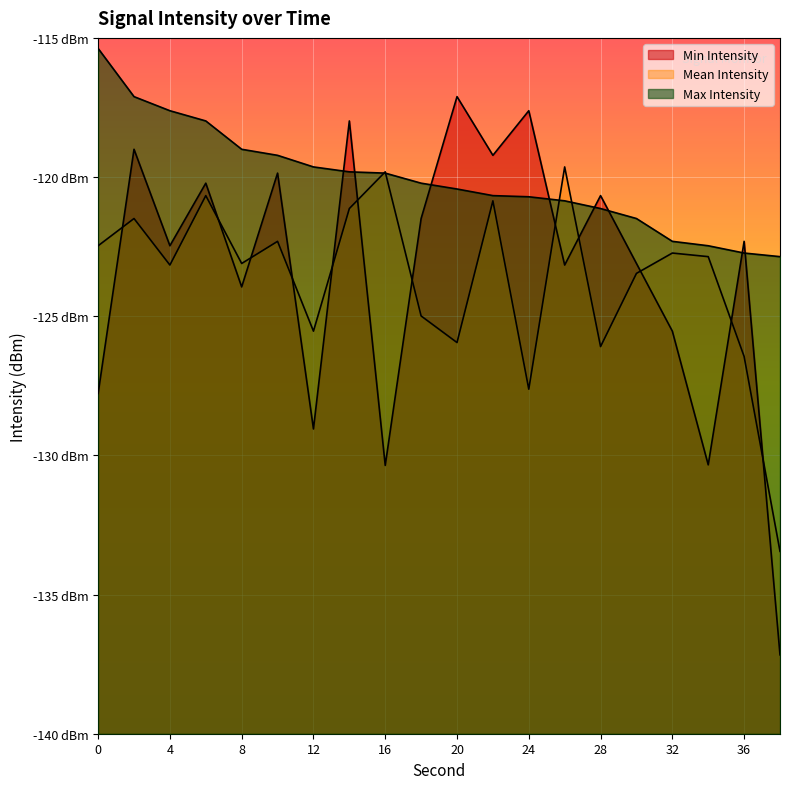

What is the lowest value of the Mean Intensity series?

-133.4